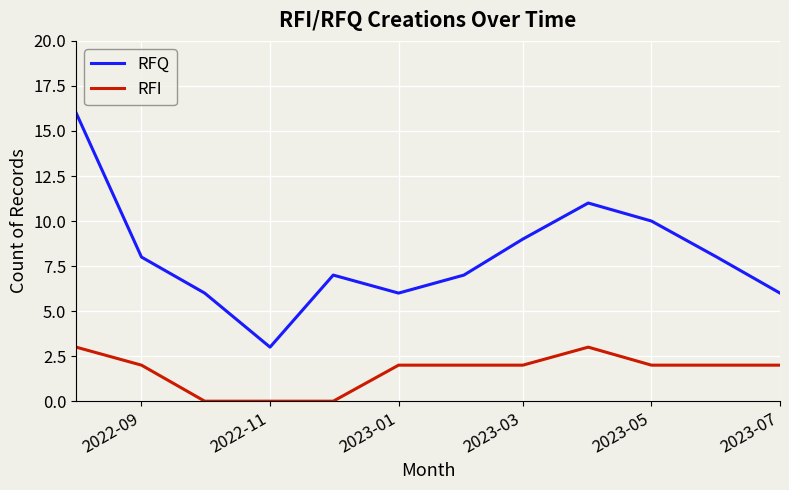

List the series in order of their overall mean, highest first.

RFQ, RFI